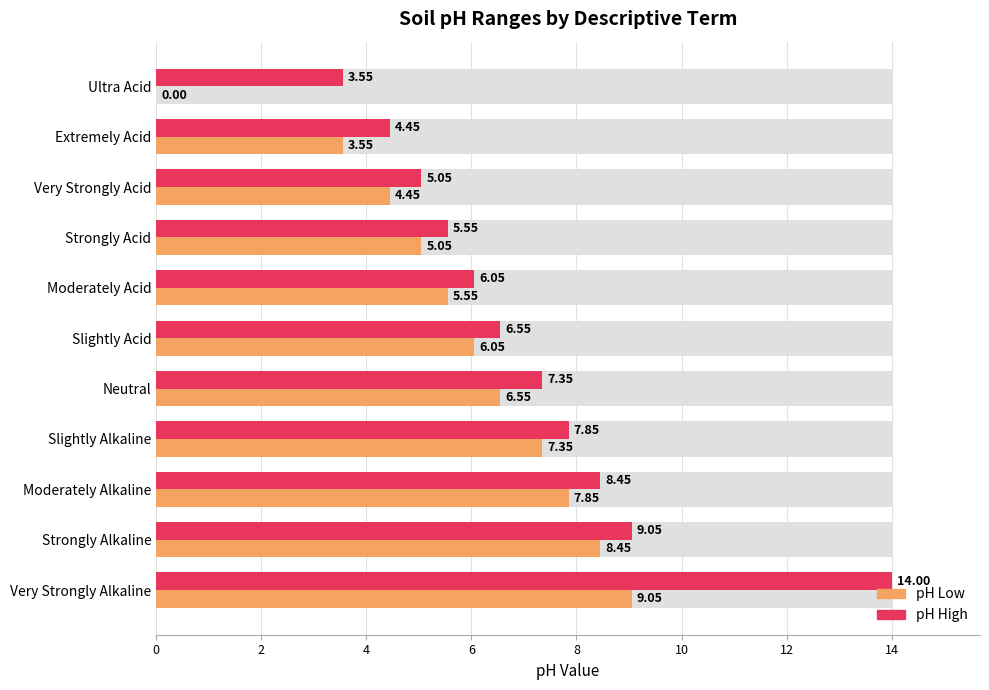

What is the sum of all pH_high values?

77.9